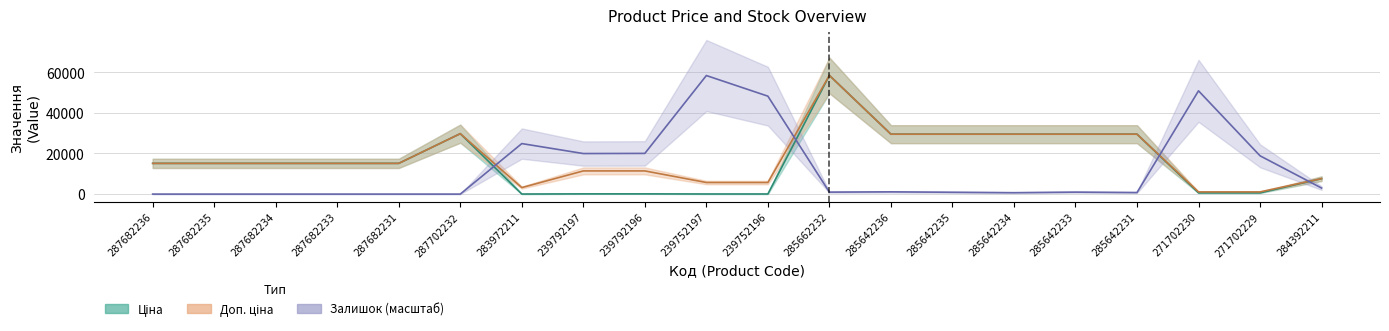

Rank the series by their maximum value, from highest to lowest.

Ціна, Доп. ціна, Залишок